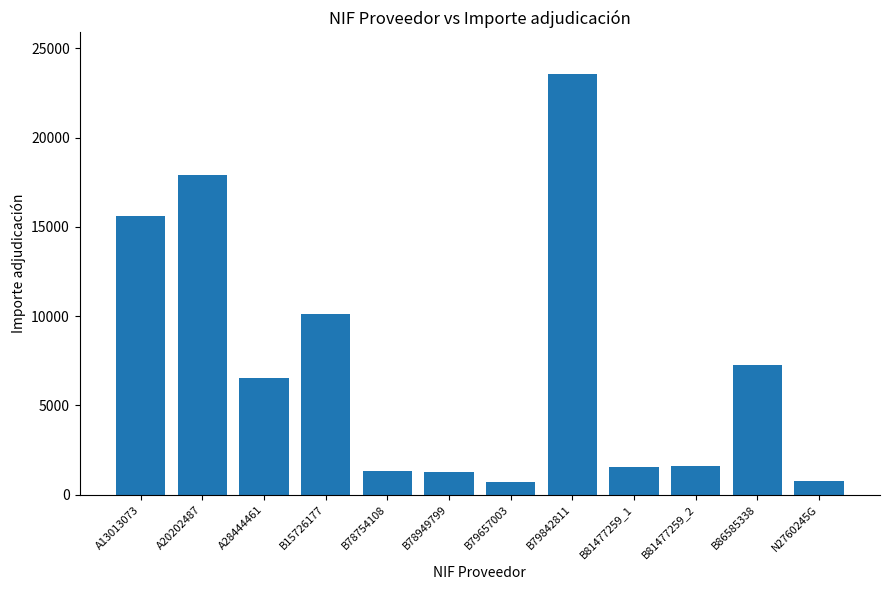

Does the chart contain any negative values?

No